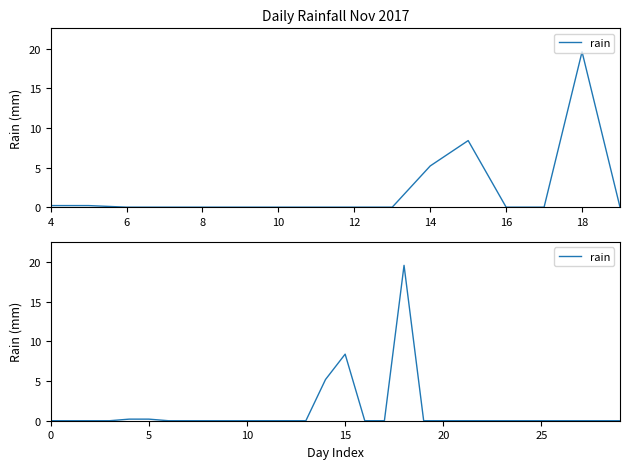

How many points are higher than both their immediate neighbors (excluding endpoints)?

2